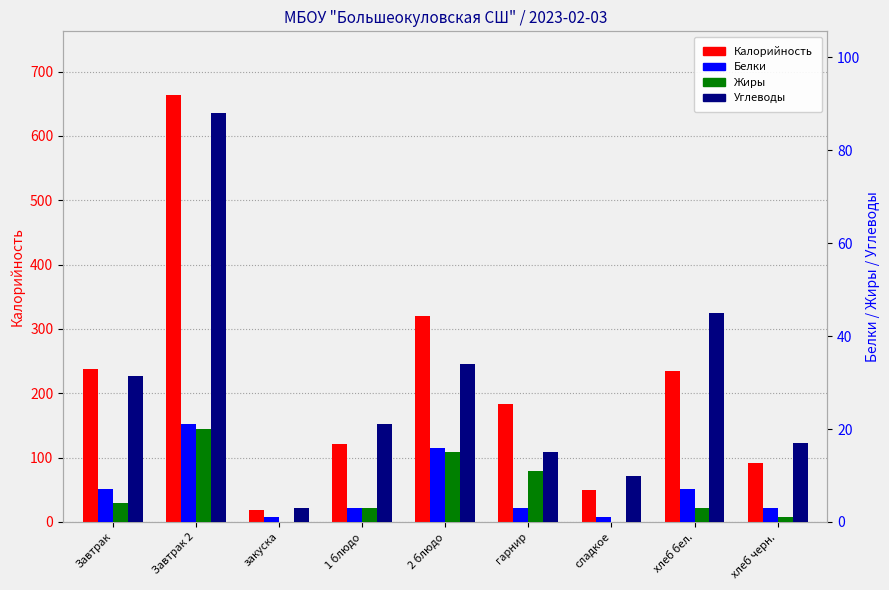

The Калорийность series shows 91.0 at хлеб черн.. True or false?

True